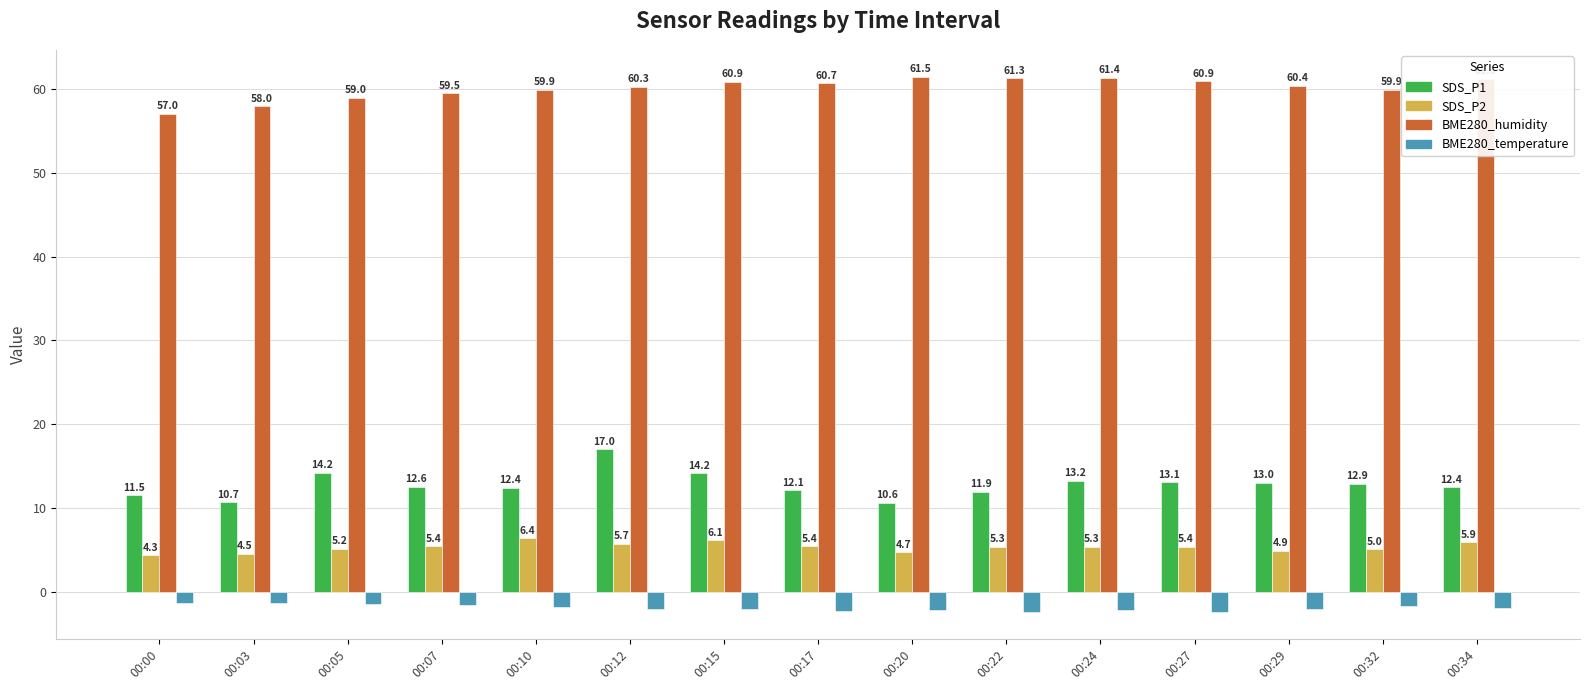

How many bars are there in each group?

4